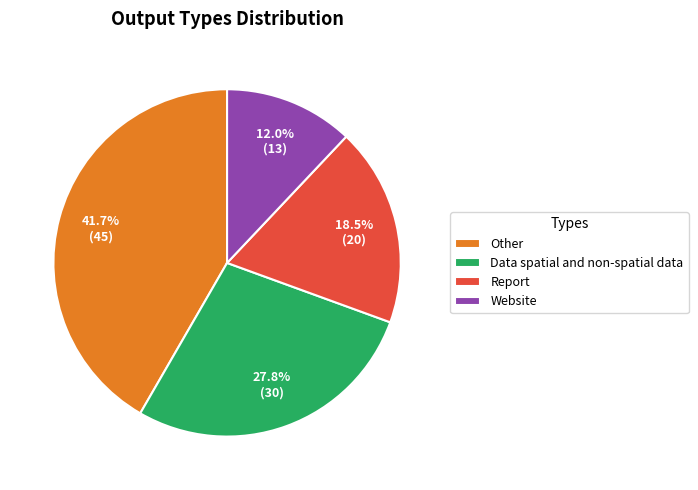

What percentage is the Website slice, to the nearest percent?

12%